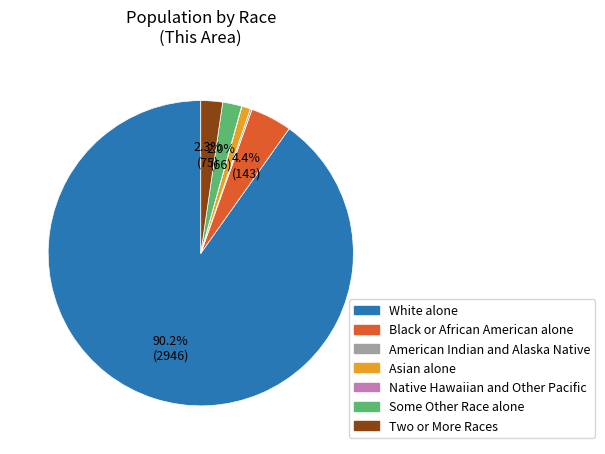

Which slice is the largest?

White alone